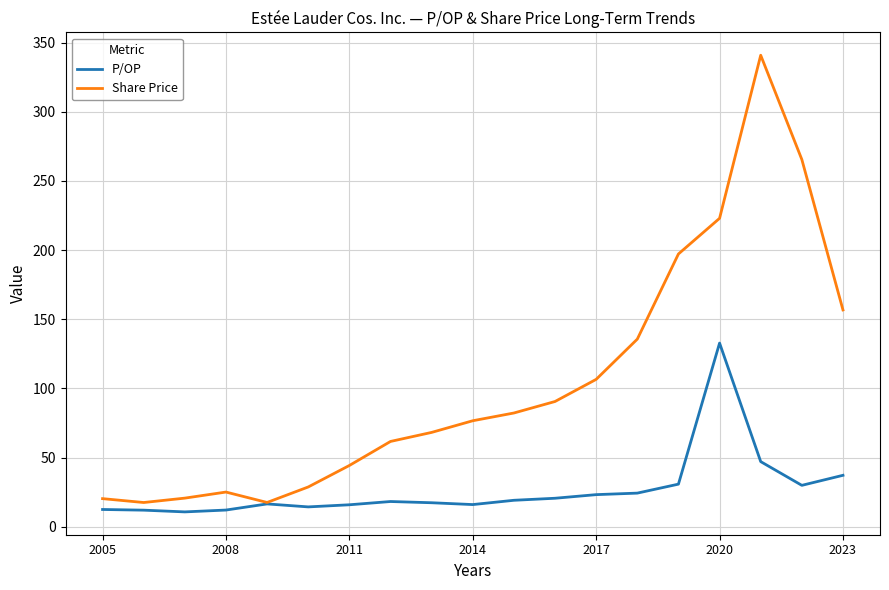

What is the minimum value for P/OP?

10.7